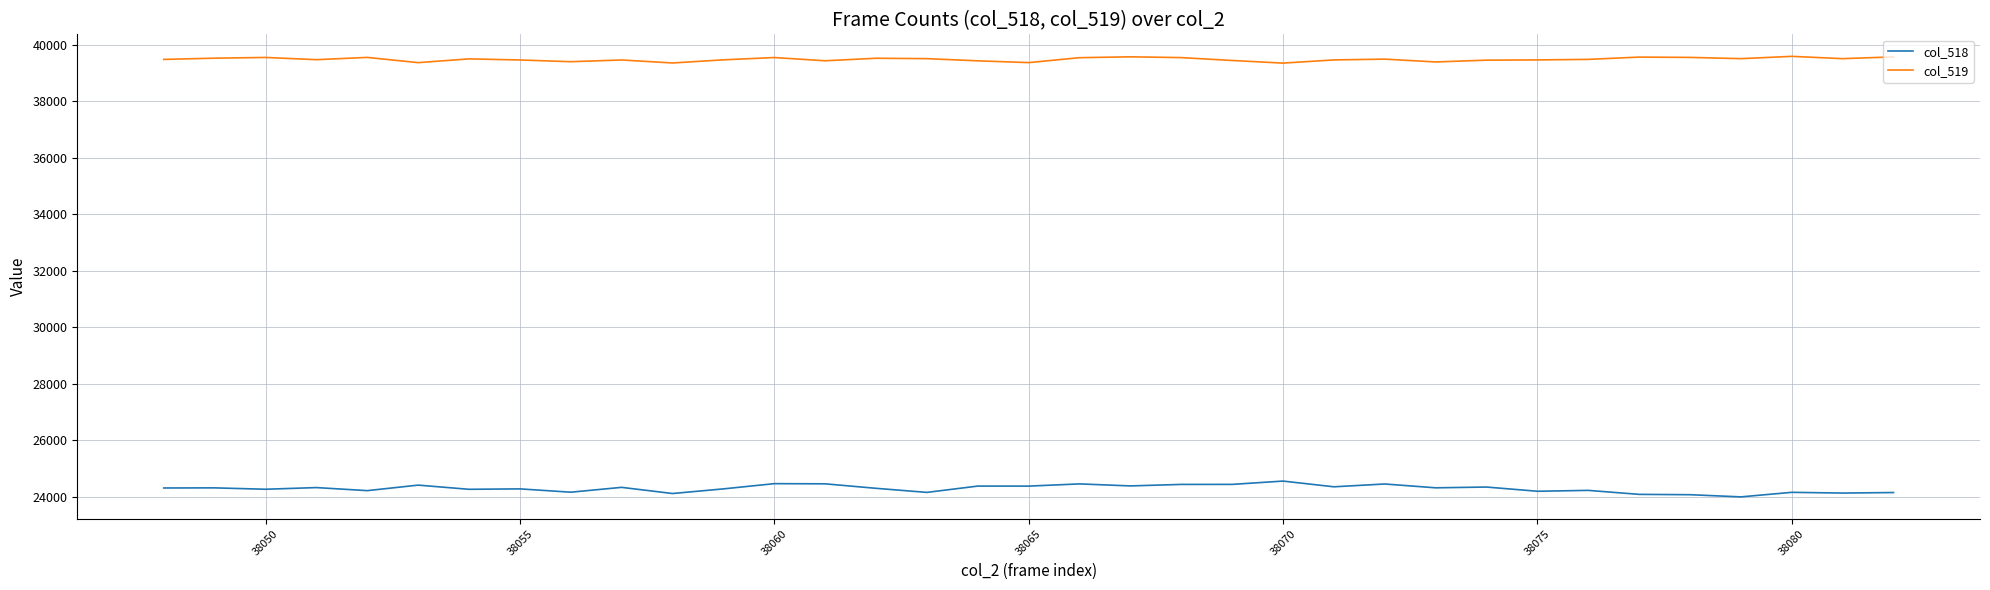

What is the lowest value of the col_519 series?

39353